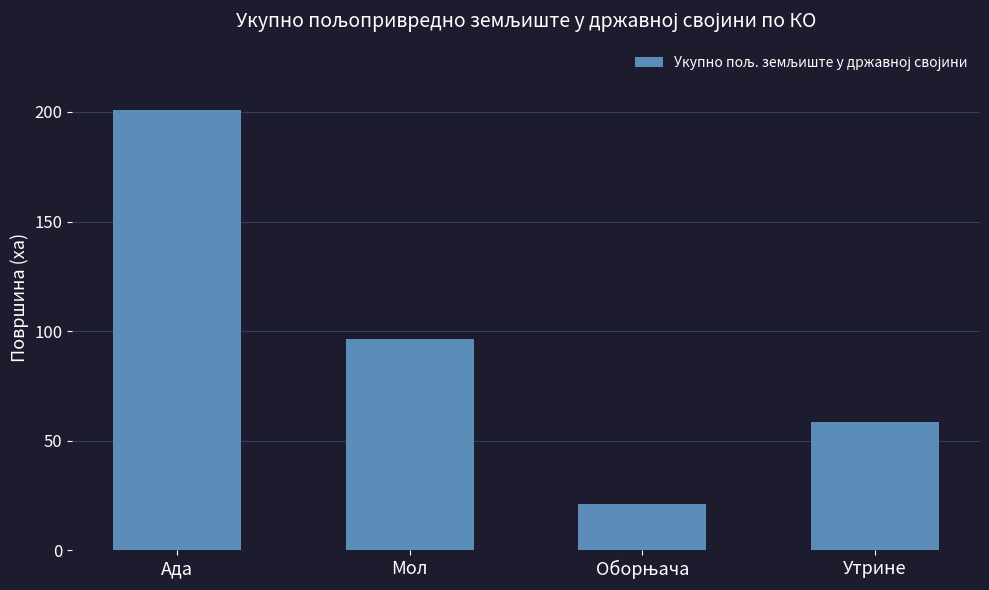

How many bars are there in total?

4